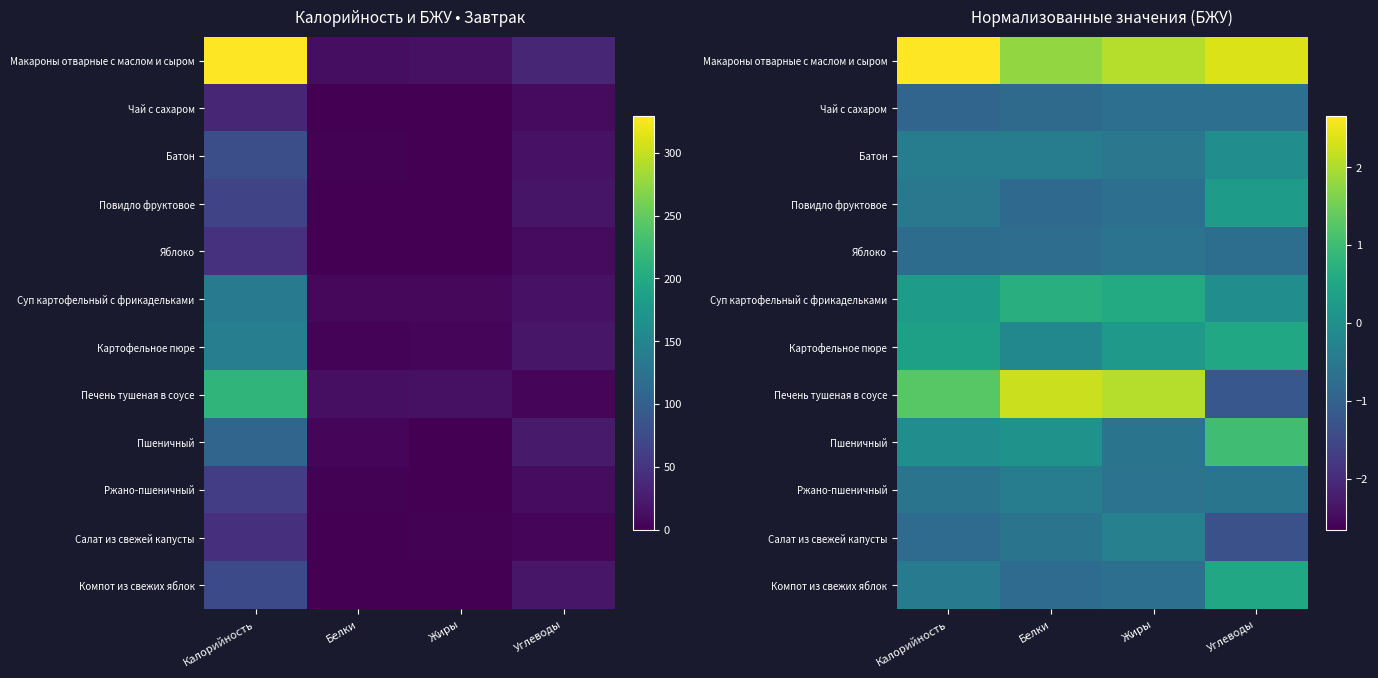

The Суп картофельный с фрикадельками series shows -0.0 at Углеводы. True or false?

False